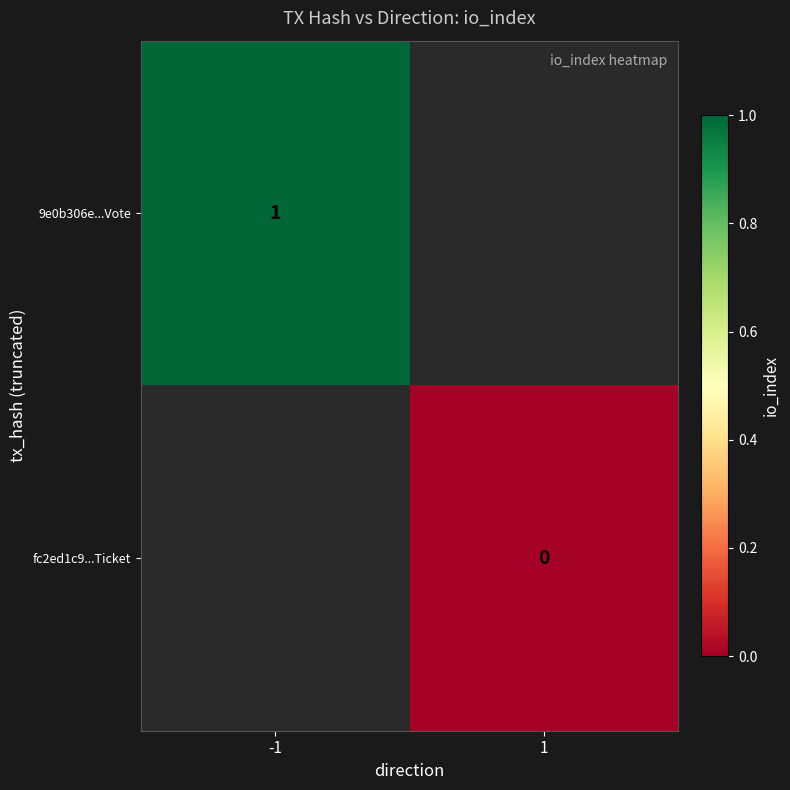

Which label corresponds to the smallest value in the chart?

1